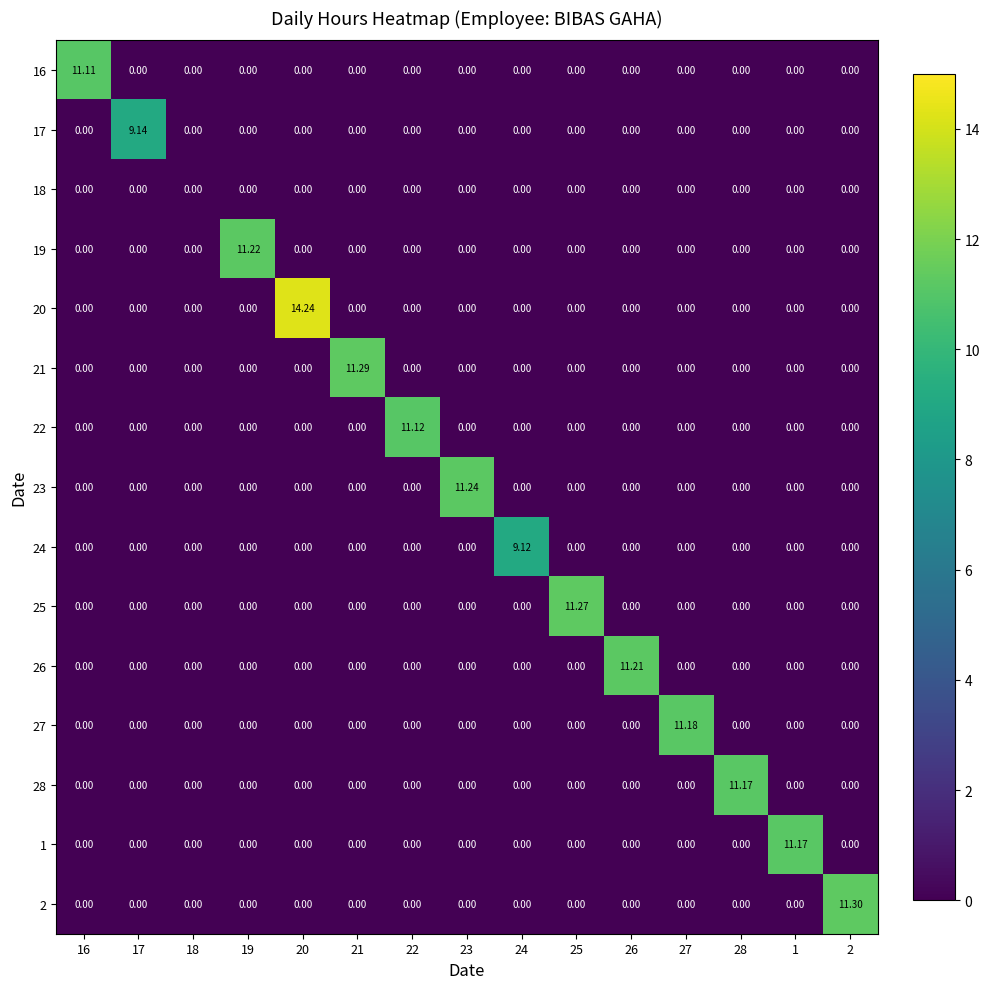

Which series has the widest spread of values?

20